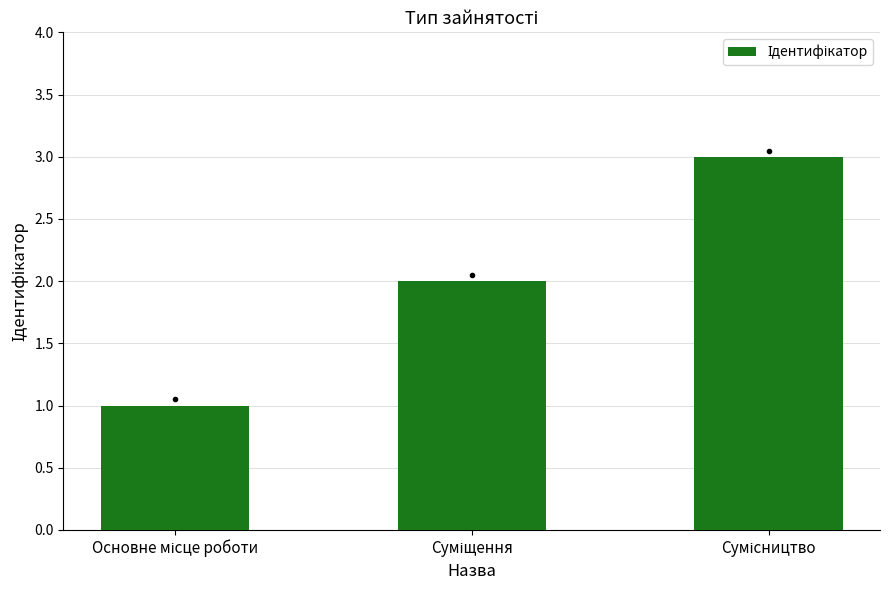

What is the maximum value shown in the chart?

3